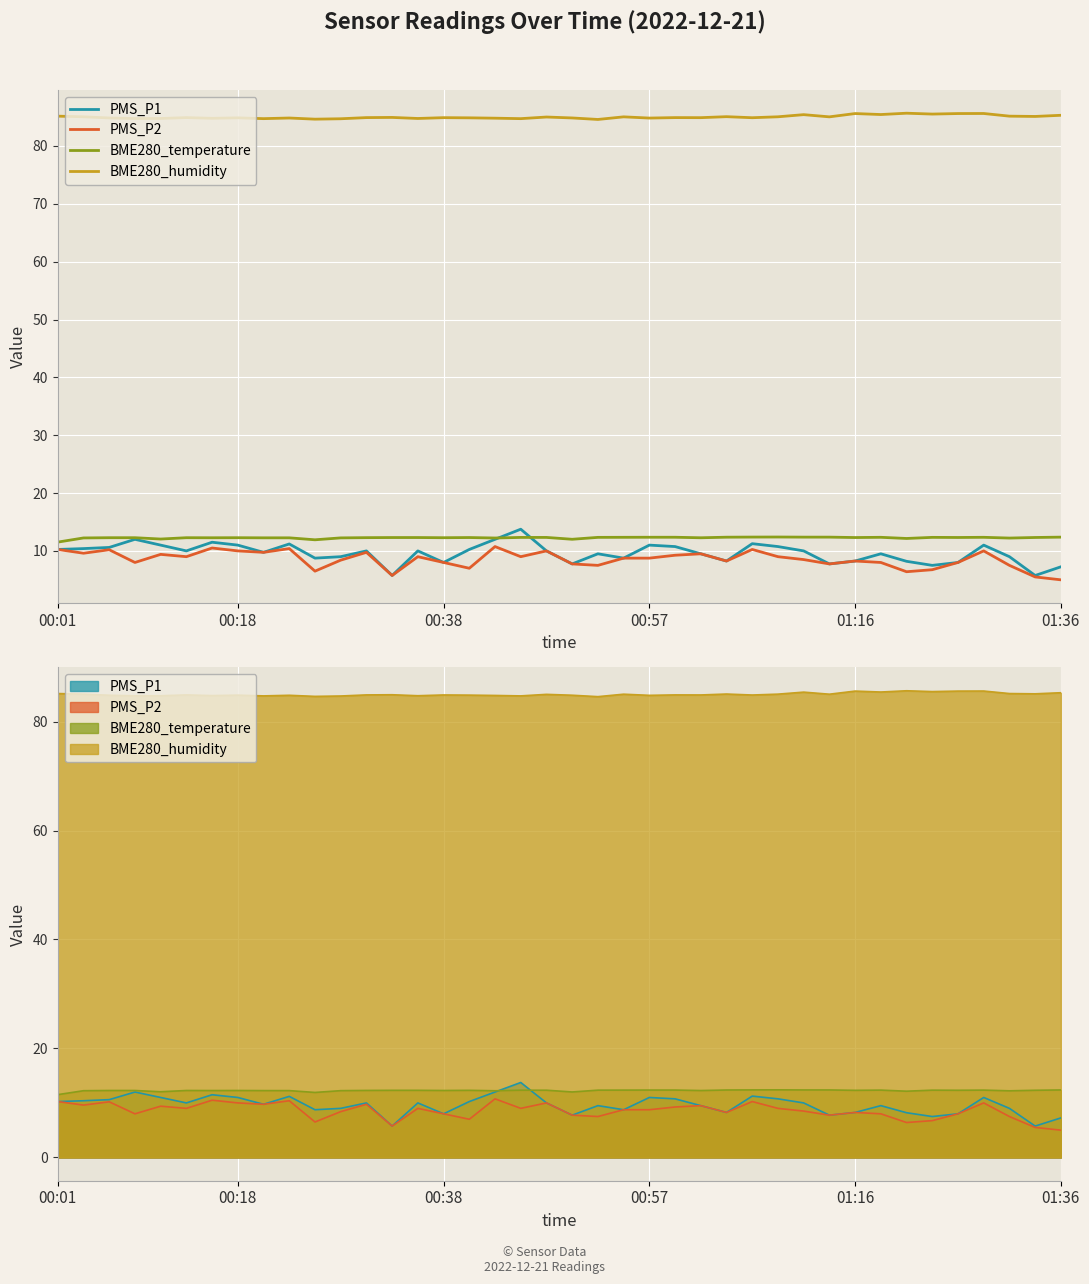

What position from the right is 29?

11